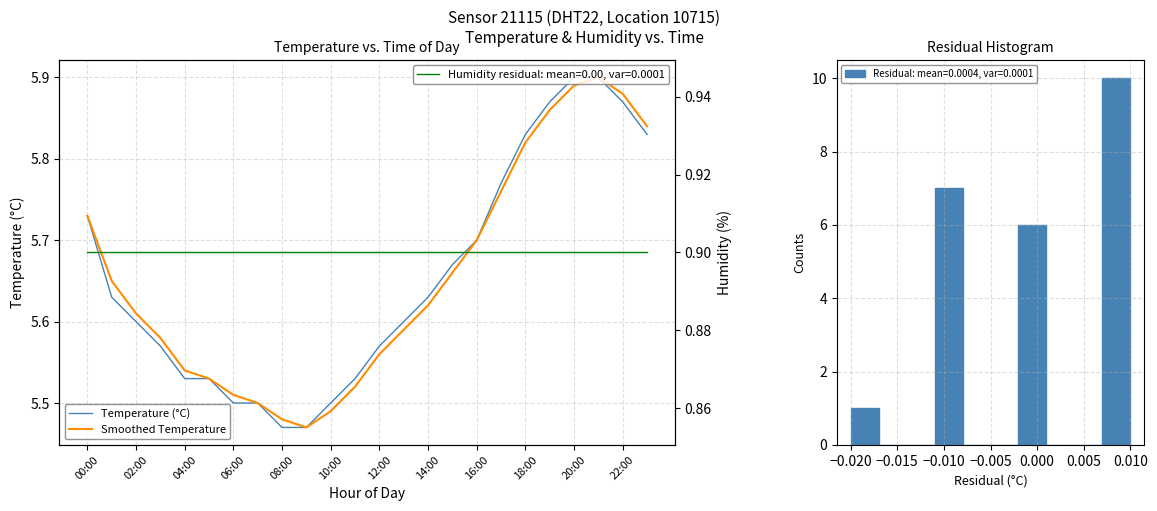

Reading right to left, transcribe all the data shown in this chart.

Temperature (°C): 5.8	5.9	5.9	5.9	5.9	5.8	5.8	5.7	5.7	5.6	5.6	5.6	5.5	5.5	5.5	5.5	5.5	5.5	5.5	5.5	5.6	5.6	5.6	5.7
Smoothed Temperature: 5.8	5.9	5.9	5.9	5.9	5.8	5.8	5.7	5.7	5.6	5.6	5.6	5.5	5.5	5.5	5.5	5.5	5.5	5.5	5.5	5.6	5.6	5.7	5.7